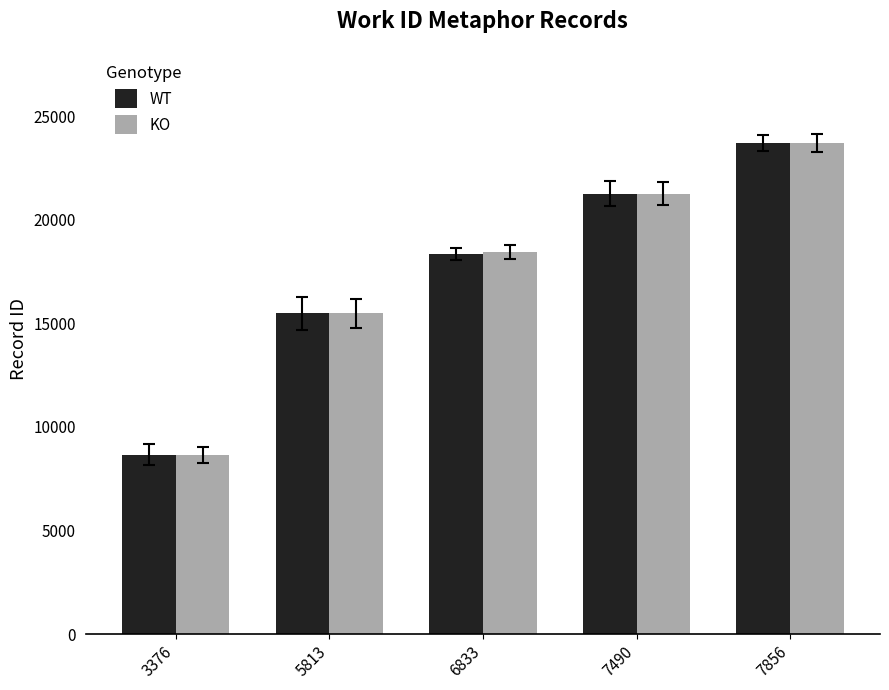

List the labels in order of WT value, largest first.

7856, 7490, 6833, 5813, 3376